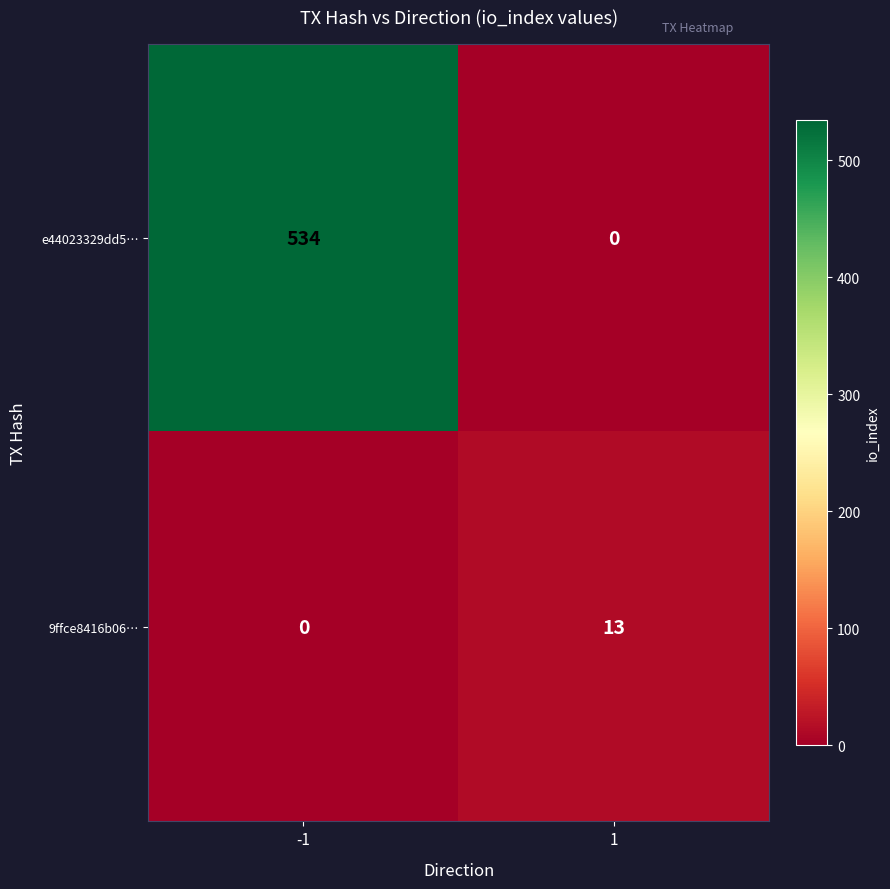

What is the sum of the 9ffce8416b06… values at 1 and -1?

13